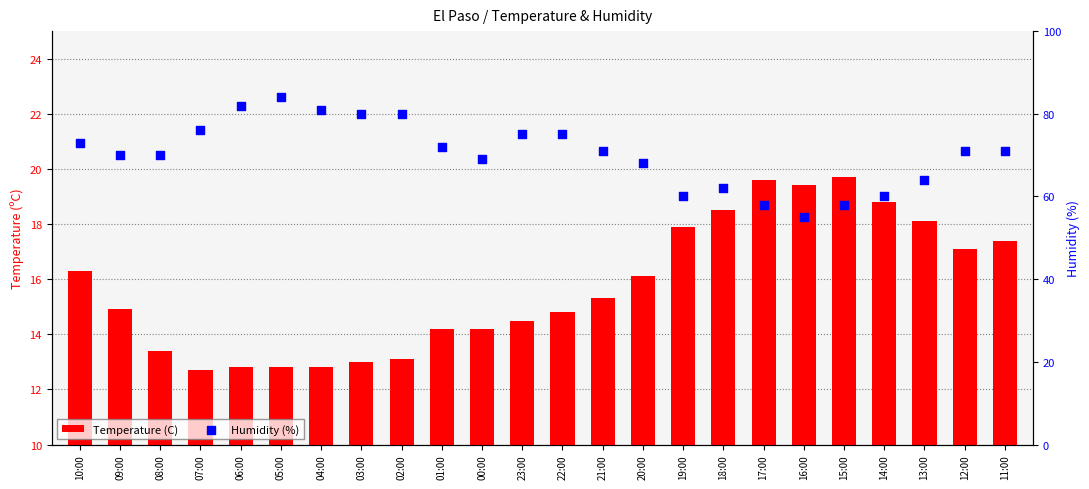

What are all the series names shown in the legend?

Temperature (C), Humidity (%)